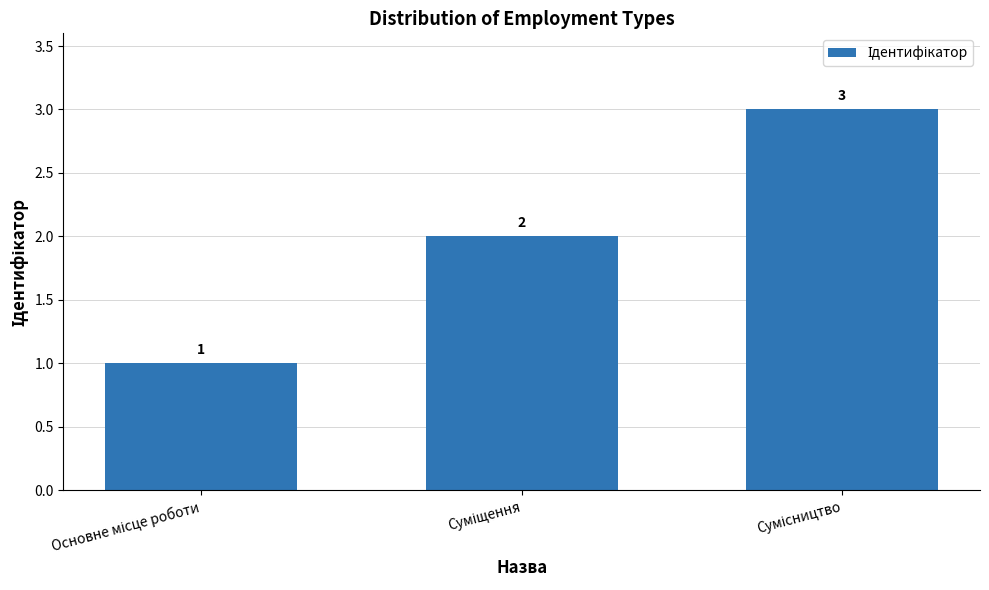

What is the maximum value shown in the chart?

3